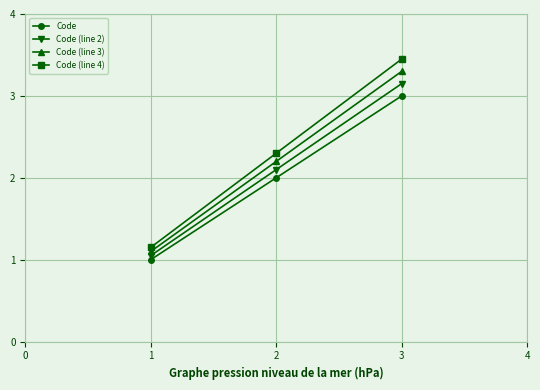

Which series has the largest range (max minus min)?

Code (line 4)